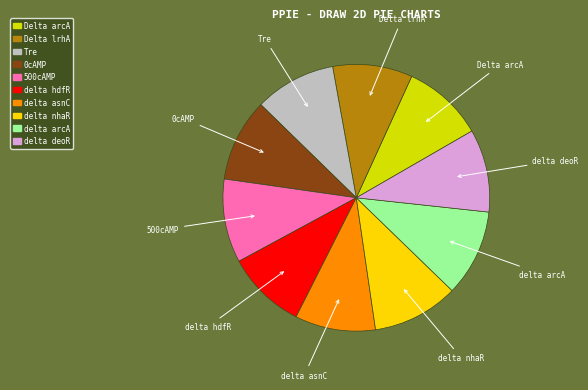

Do delta nhaR and delta hdfR together represent more than half of the pie?

No